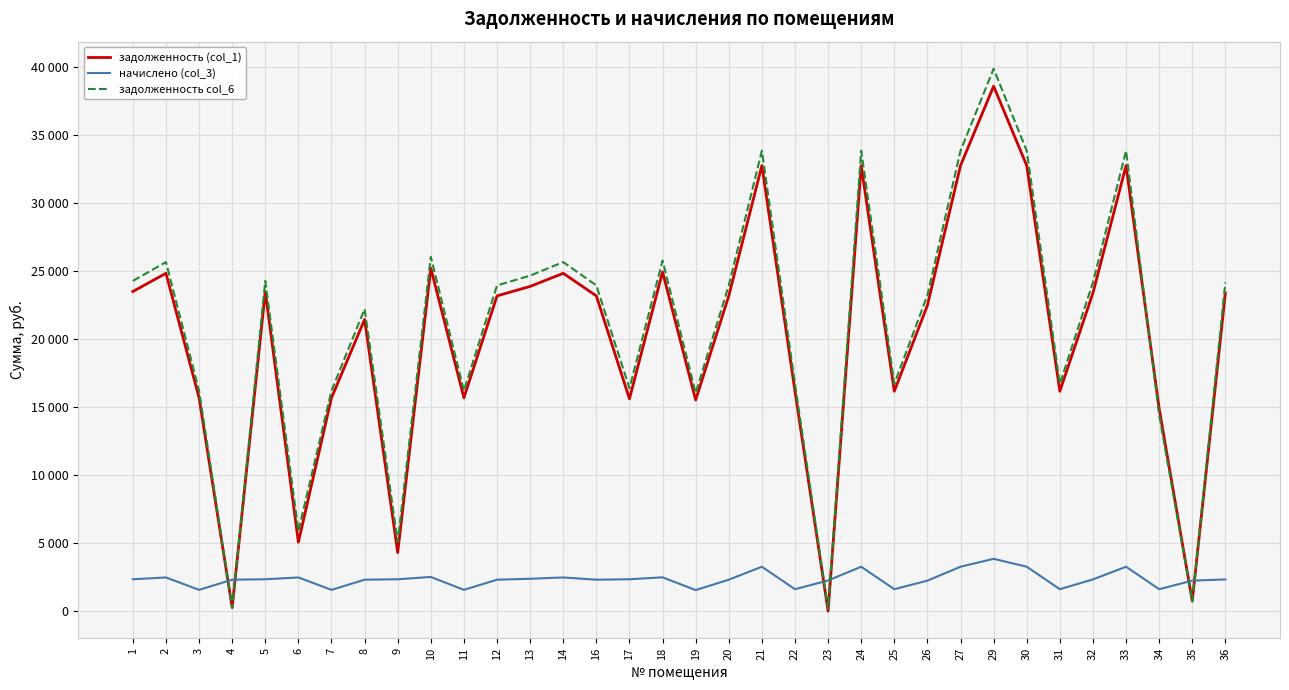

Which series changed the most between 24 and 34?

задолженность col_6